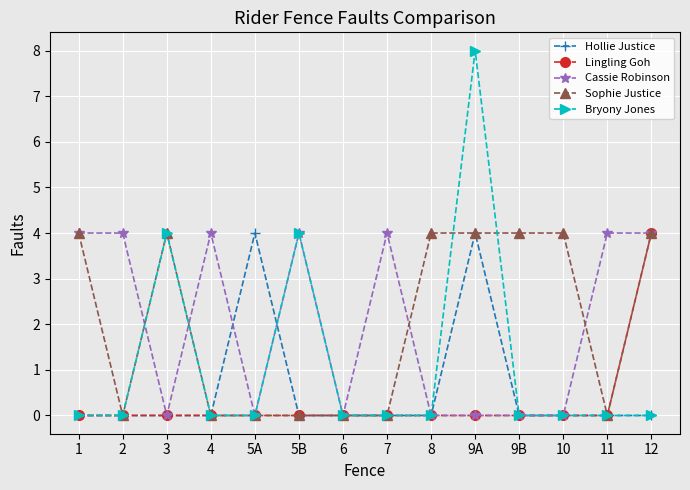

Where is the first local minimum for Cassie Robinson?

3